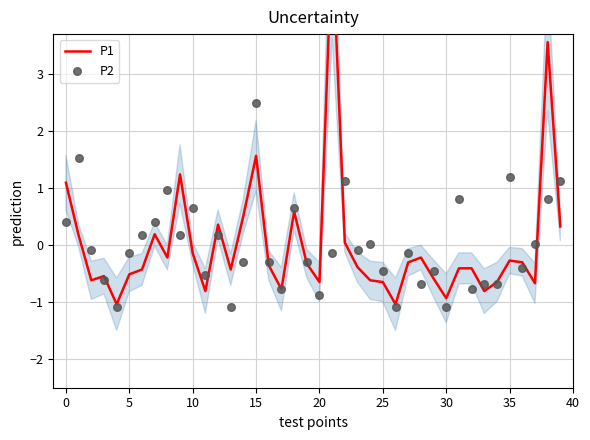

Which series has the largest total across all categories?

P2